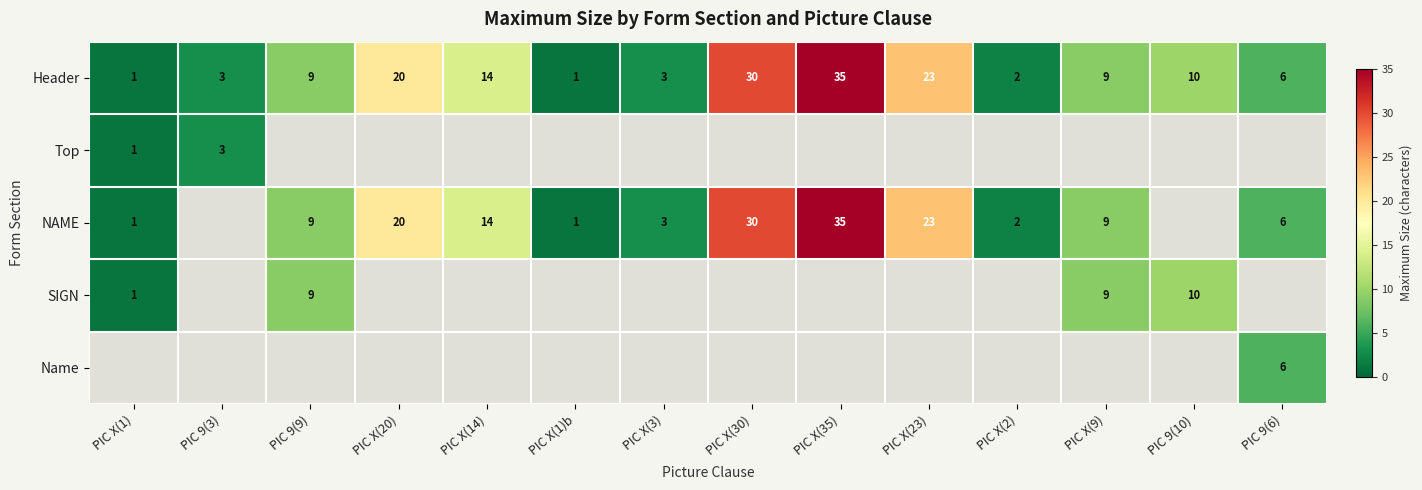

Which has a higher value, PIC X(30) or PIC 9(9)?

PIC X(30)